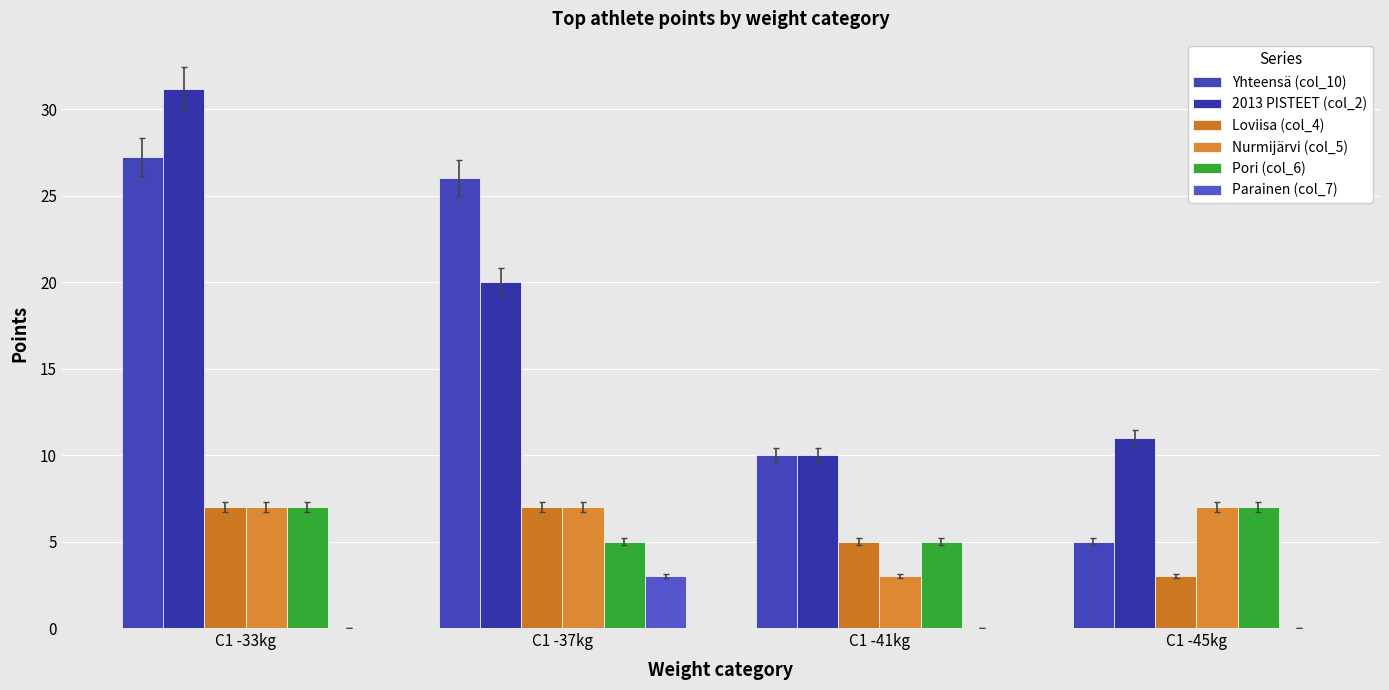

How many series are shown in this chart?

6